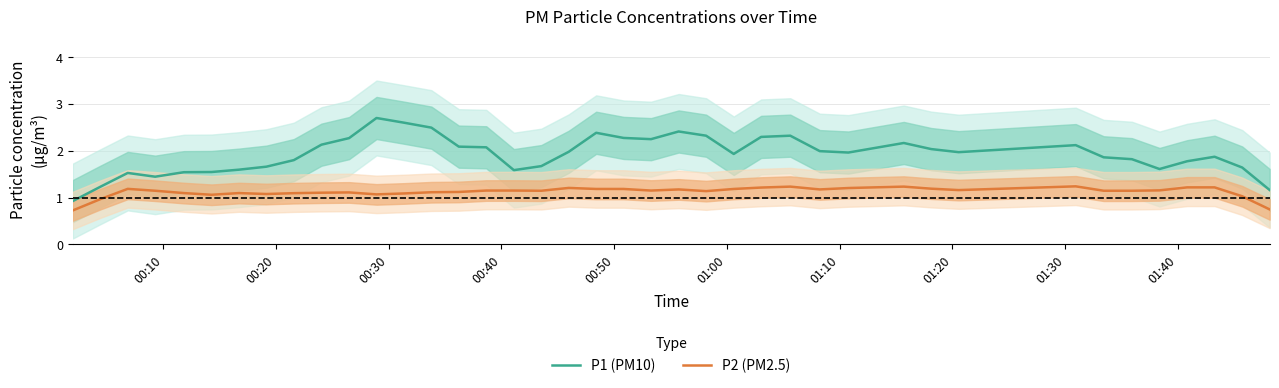

What is the difference between the second highest and second lowest values in the P1 (PM10) series?

1.4